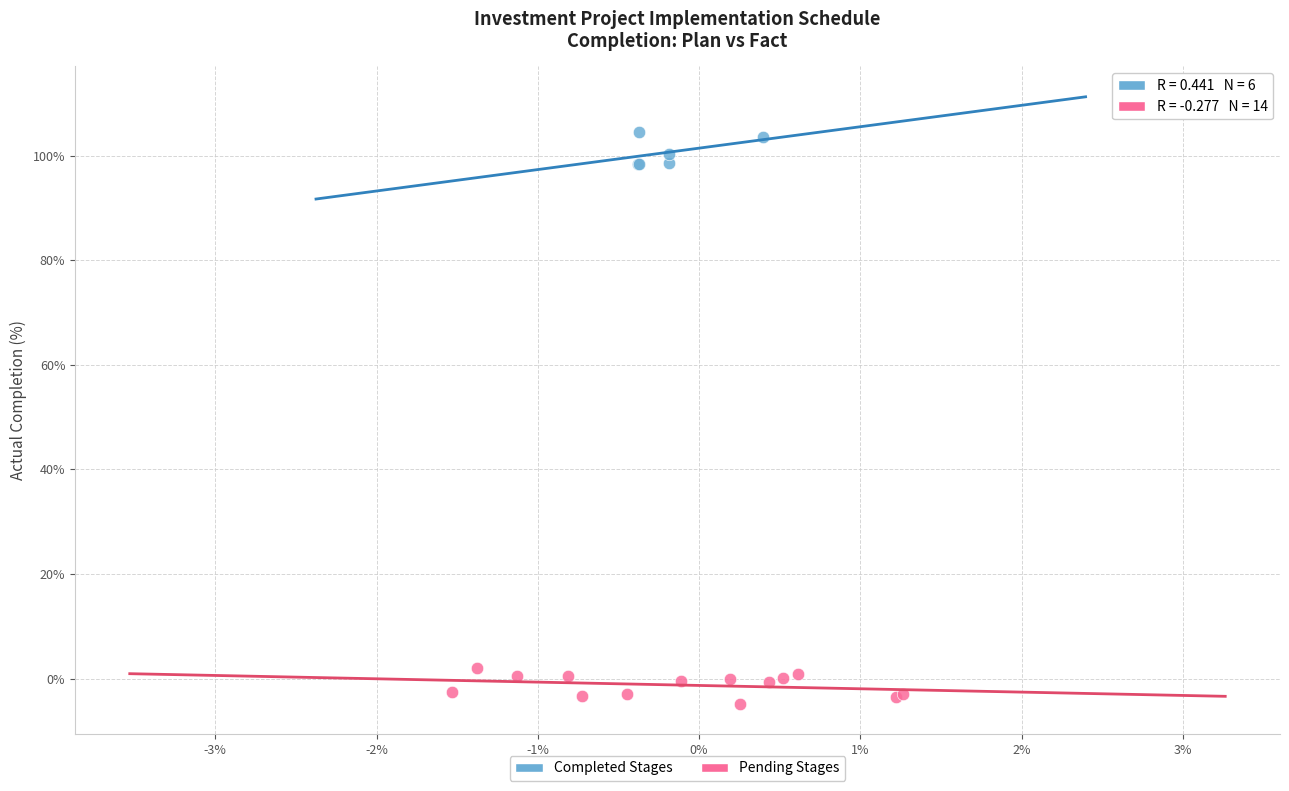

Which series contains the highest Y value?

Completed Stages